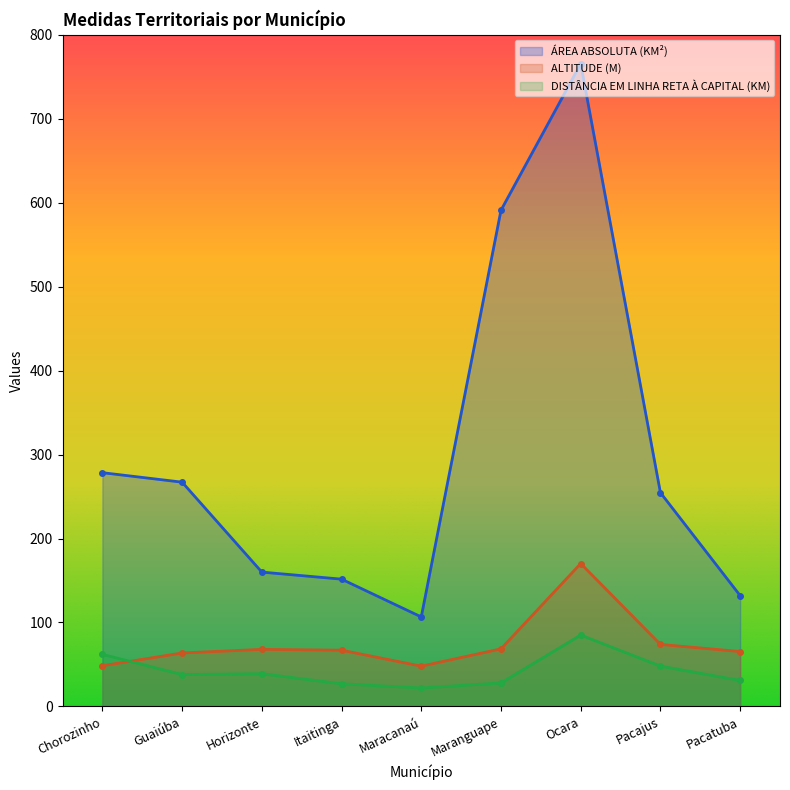

True or false: ÁREA ABSOLUTA (KM²) and ALTITUDE (M) intersect in this chart.

False